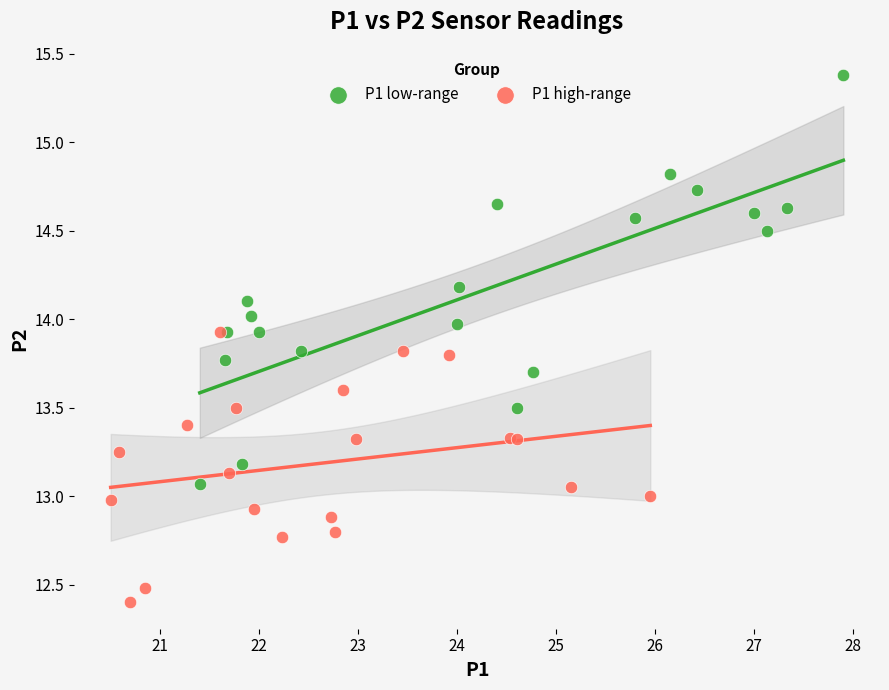

Which series has the widest spread of Y values?

P1 low-range